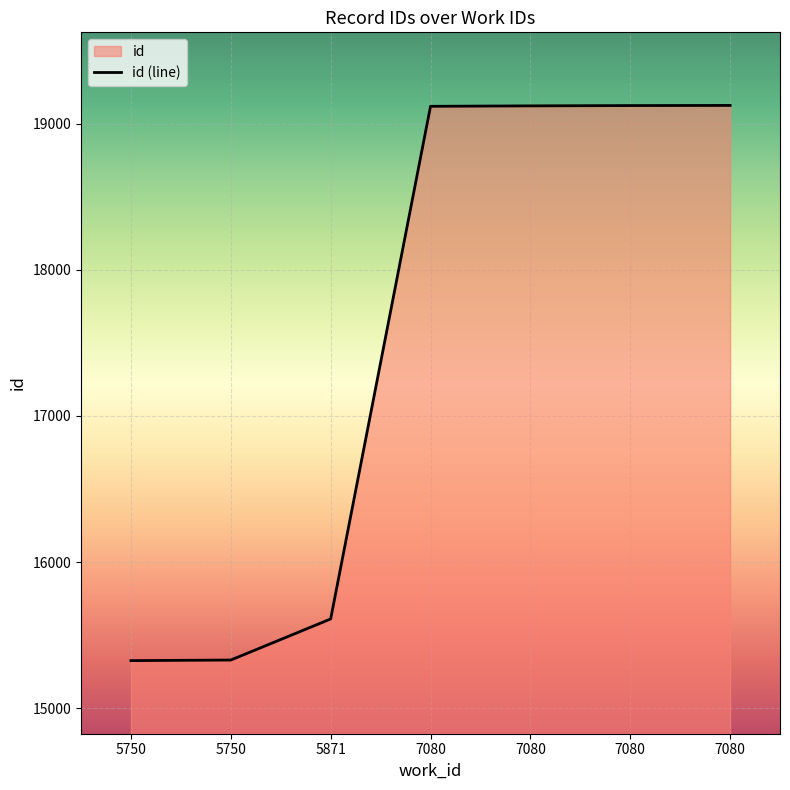

List the labels in order of value, smallest first.

5750, 5750, 5871, 7080, 7080, 7080, 7080